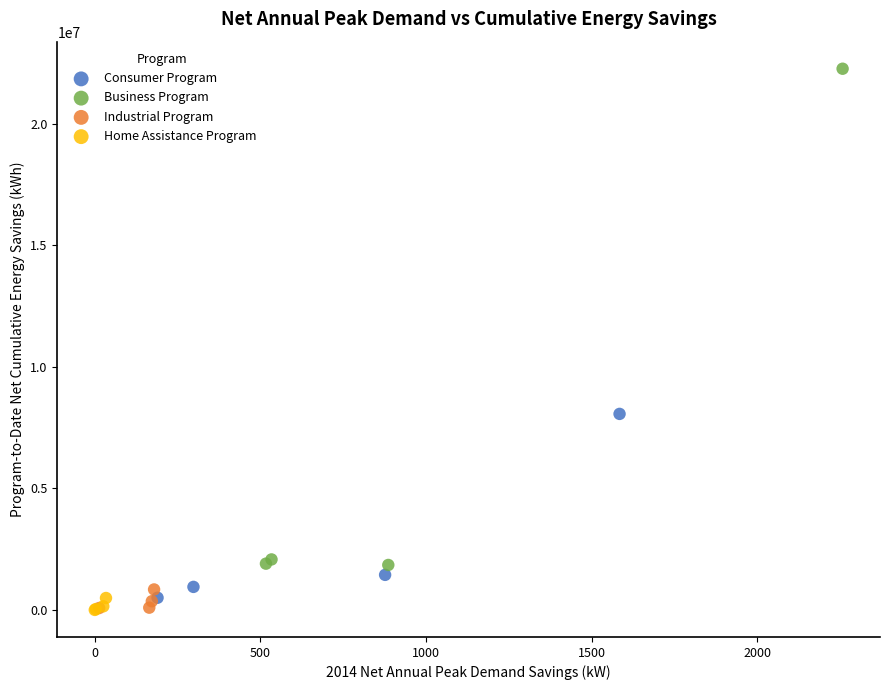

Which series has the largest Y range (max minus min)?

Business Program